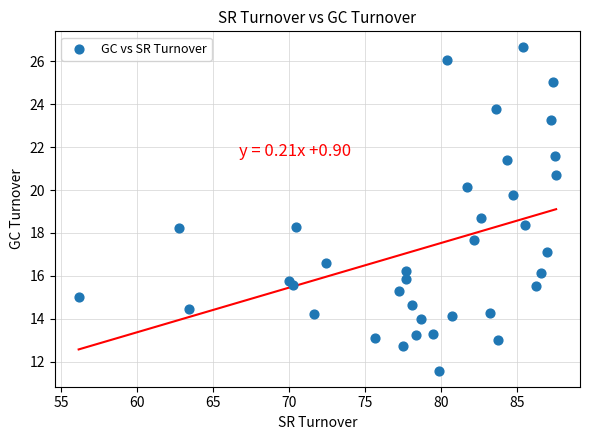

What Y value in the scatter plot is closest to 19?

18.7